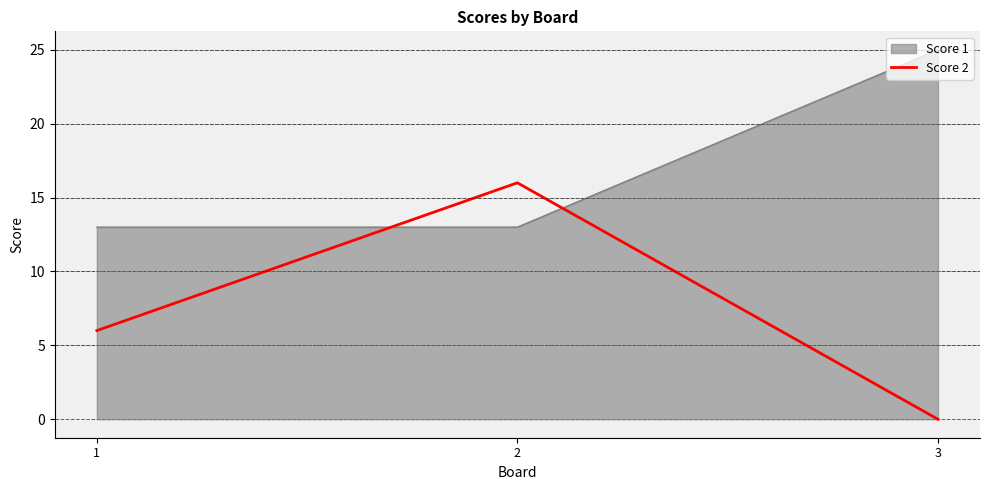

Which series has the largest total across all categories?

Score 1